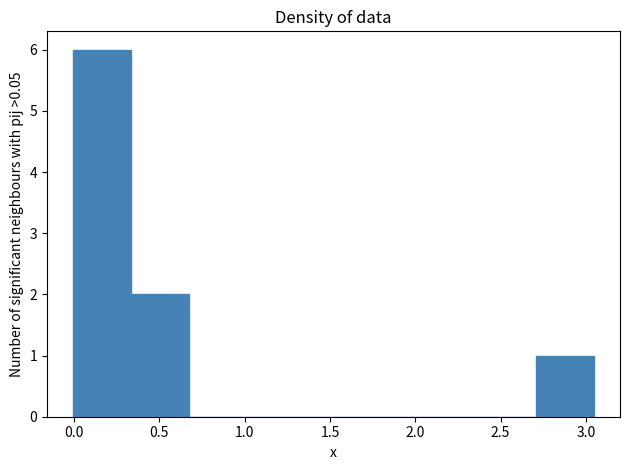

Which range on the x-axis has the tallest bar?

0.00 to 0.35